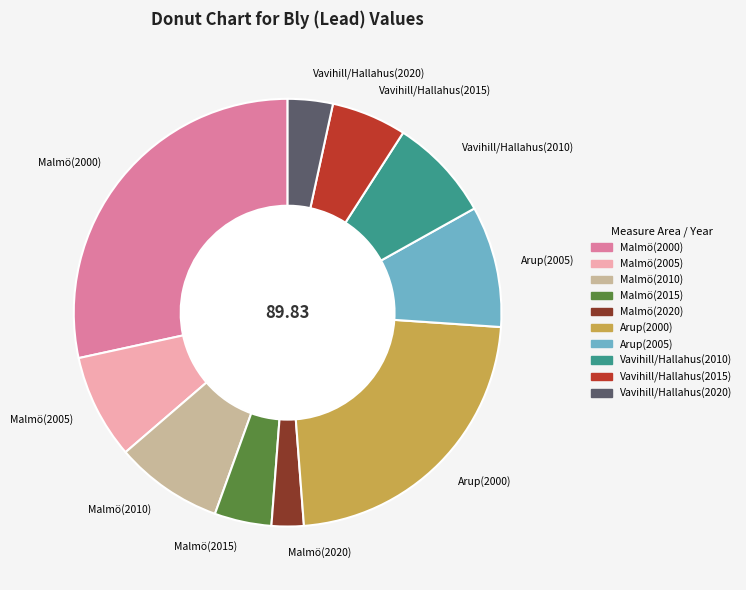

Which has a higher value, Vavihill/Hallahus(2015) or Malmö(2010)?

Malmö(2010)